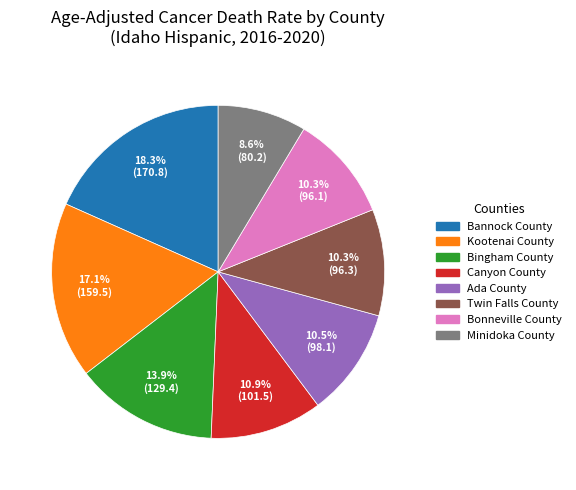

Approximately how many times larger is the value at Kootenai County compared to Minidoka County?

2.0